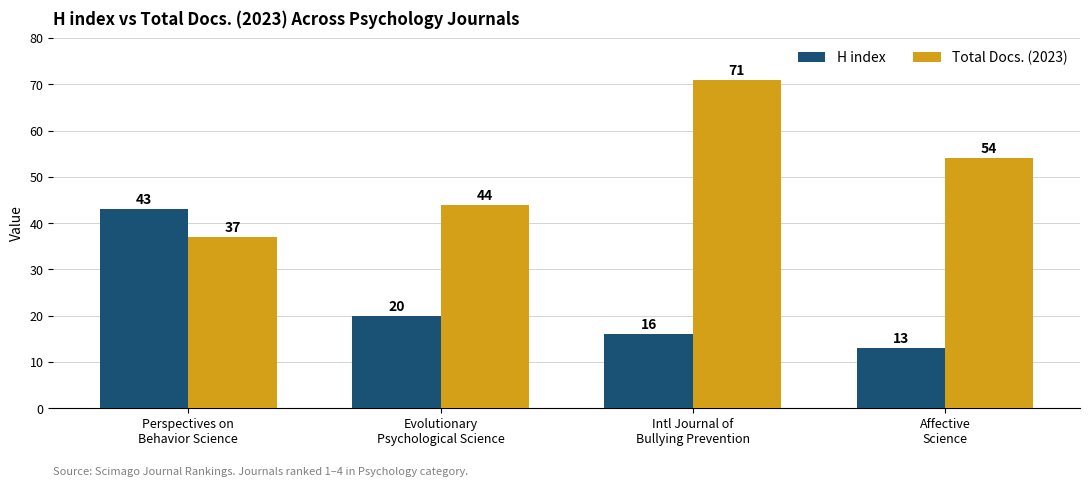

How many Total Docs. (2023) values are between 44 and 71?

3